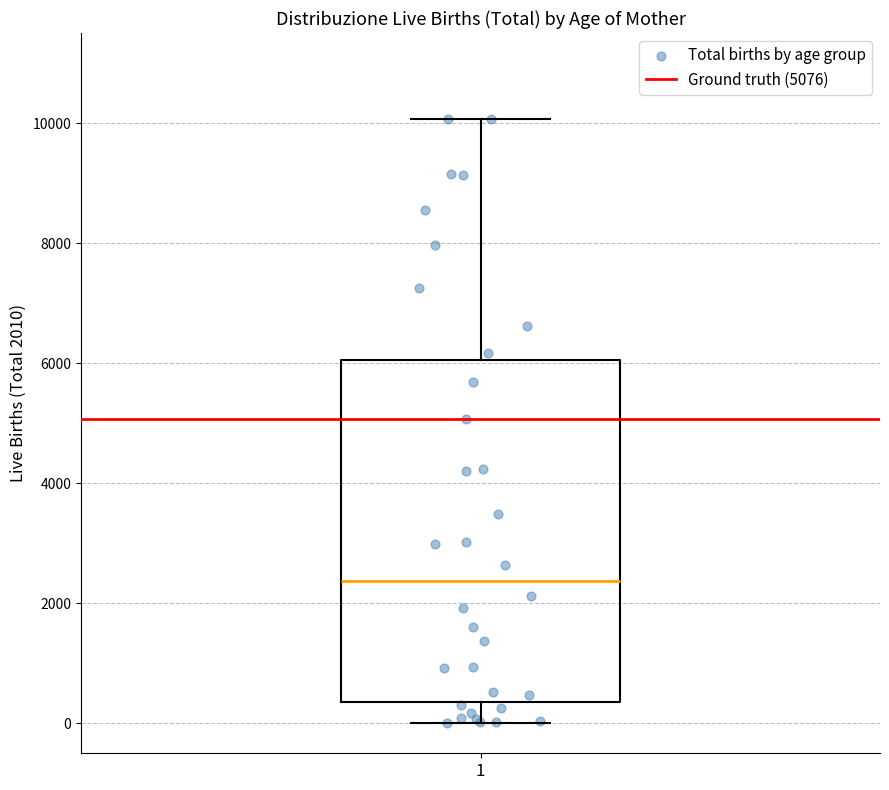

Read this box plot against the y-axis: the position of the median line, the range covered by the box, and the ends of both whiskers. The values are not printed on the chart, so give them approximately, as read against the axis.

median 2400, box 400 to 6000, whiskers 0 to 10000